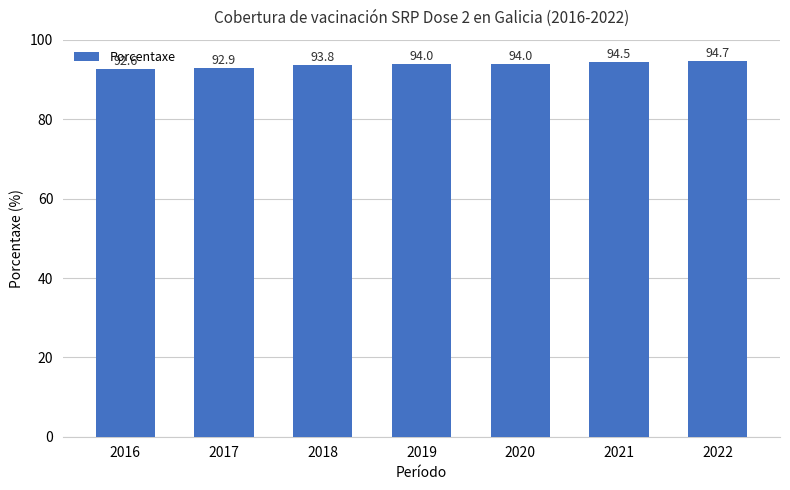

Reading left to right, extract all data points from this chart.

2016=92.6	2017=92.9	2018=93.8	2019=94.0	2020=94.0	2021=94.5	2022=94.7